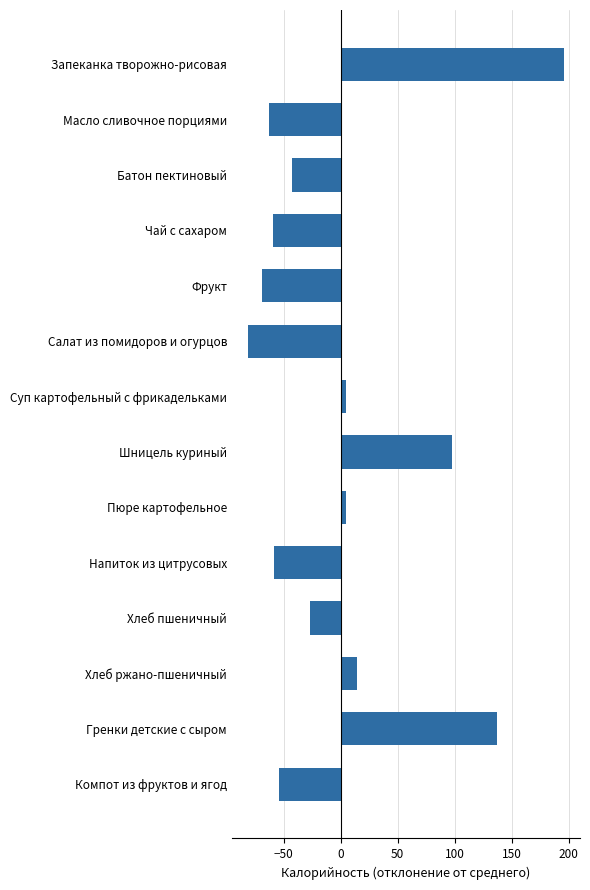

How many distinct data groups are displayed?

1